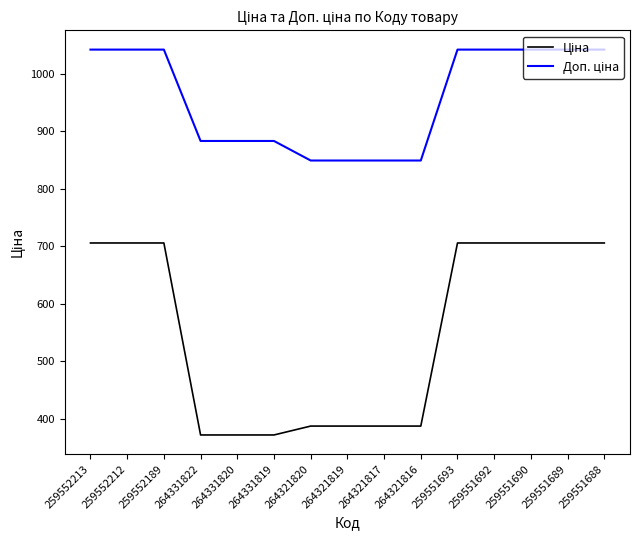

What position from the left is 259552213?

1